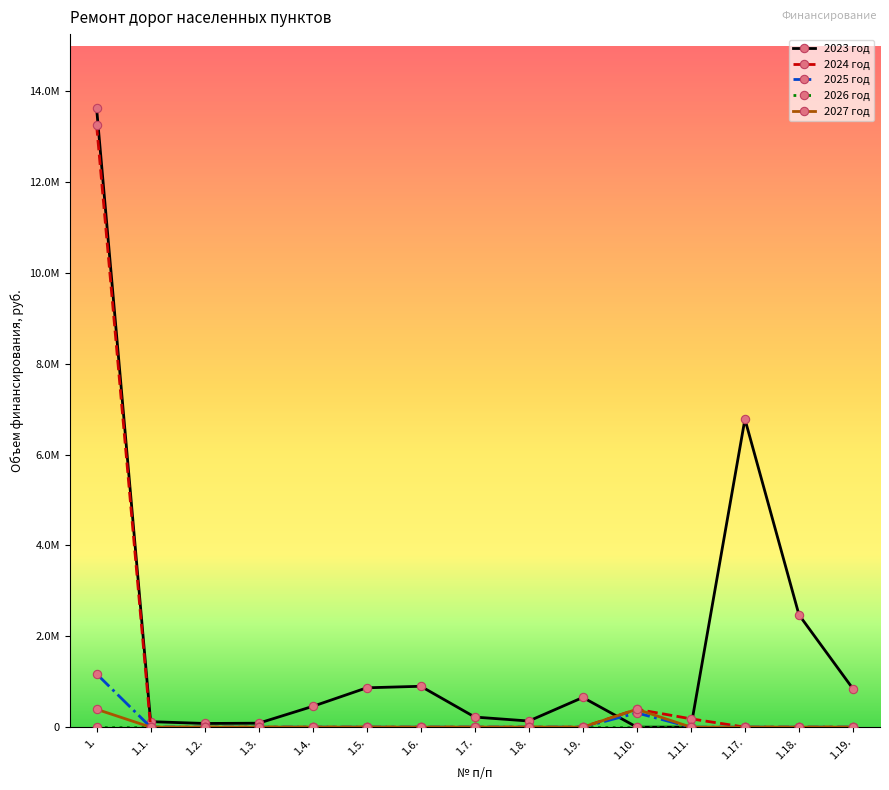

Does the chart have visible grid lines?

No